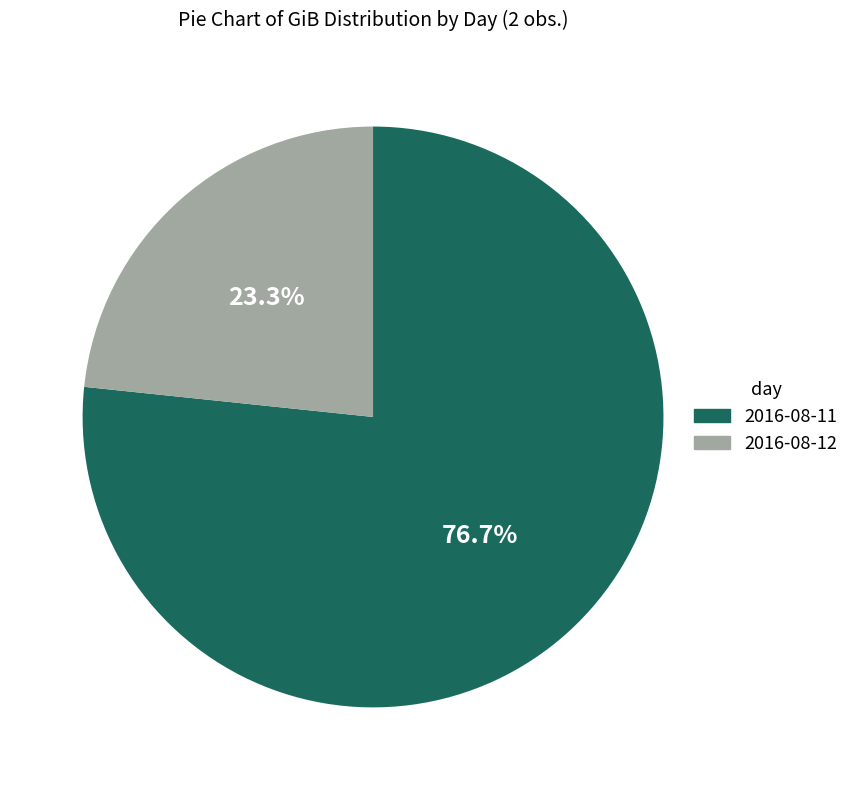

Combined, what portion of the pie is 2016-08-12 and 2016-08-11?

100.0%